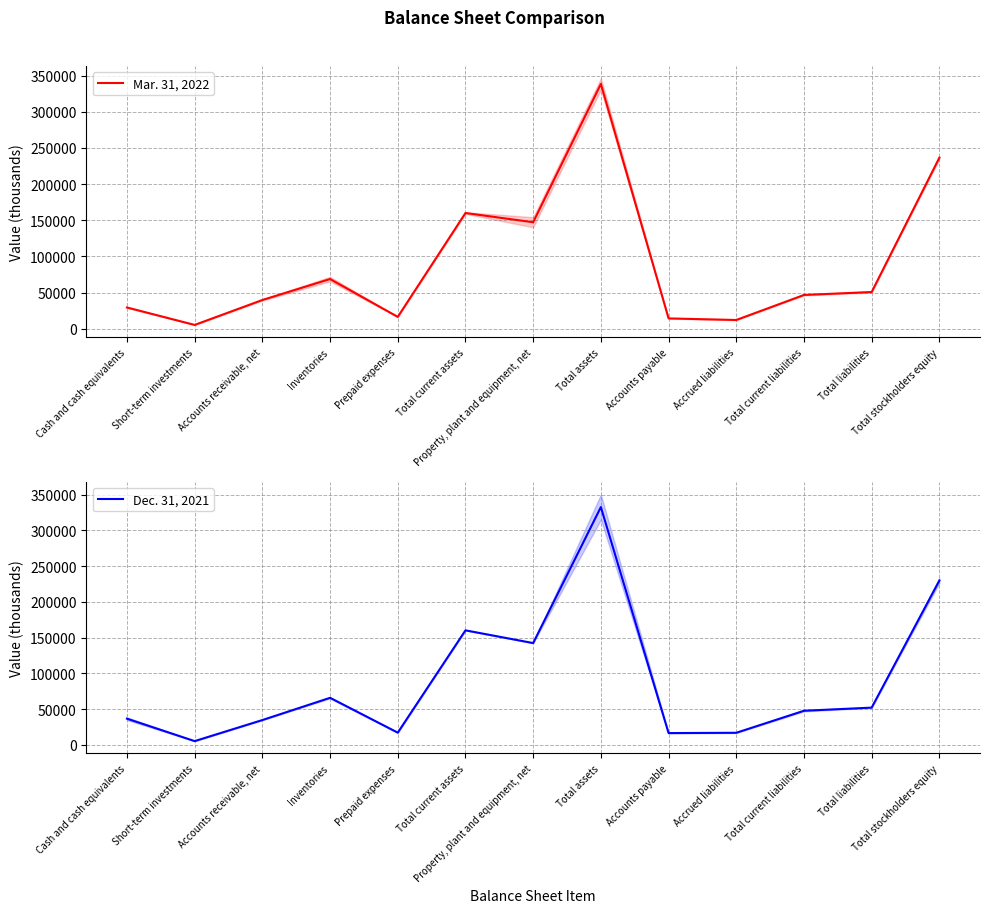

Where does the Dec. 31, 2021 series first go above 47822?

Inventories